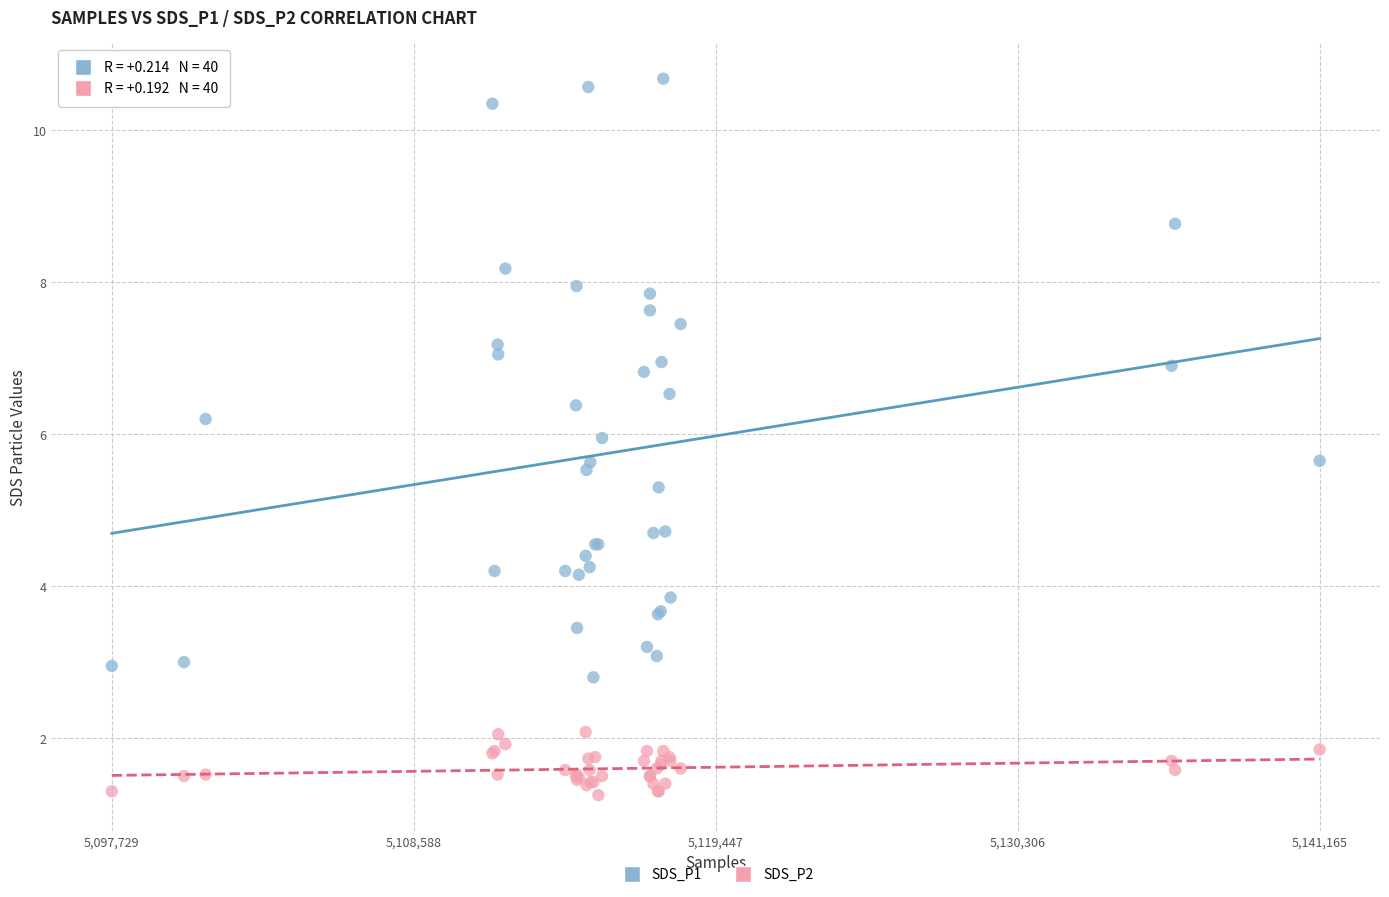

Which series reaches the maximum Y coordinate?

SDS_P1